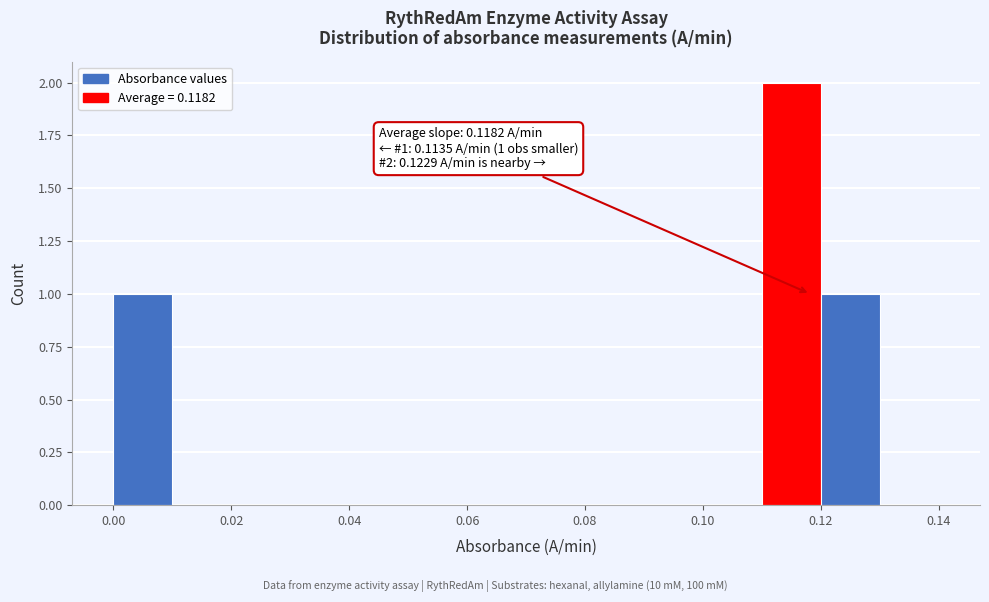

Which range on the x-axis has the tallest bar?

0.11 to 0.12